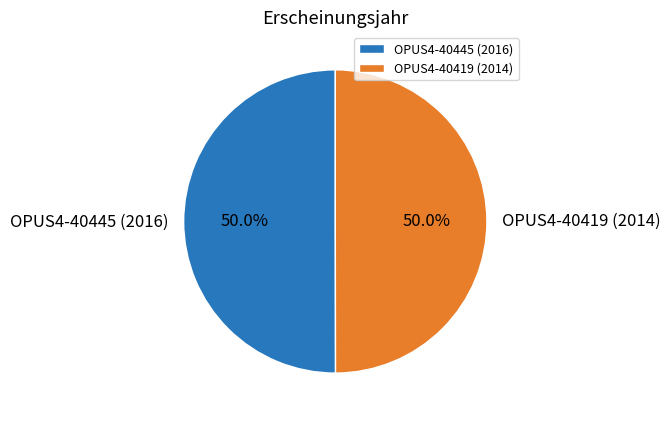

To the nearest percent, what percentage of the pie is OPUS4-40445 (2016)?

50%